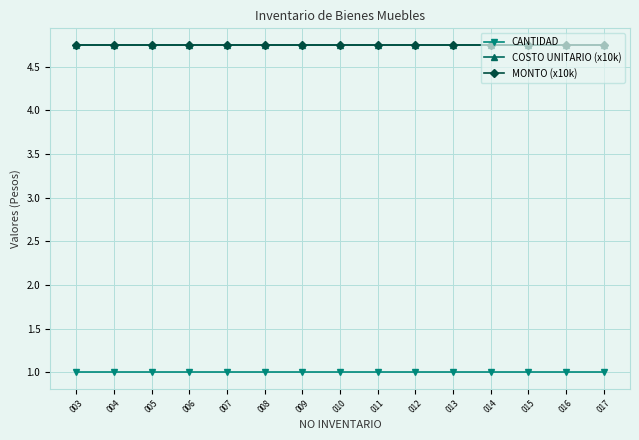

Reading left to right, what are all the values shown in this chart?

CANTIDAD: 1.0	1.0	1.0	1.0	1.0	1.0	1.0	1.0	1.0	1.0	1.0	1.0	1.0	1.0	1.0
COSTO UNITARIO (x10k): 4.8	4.8	4.8	4.8	4.8	4.8	4.8	4.8	4.8	4.8	4.8	4.8	4.8	4.8	4.8
MONTO (x10k): 4.8	4.8	4.8	4.8	4.8	4.8	4.8	4.8	4.8	4.8	4.8	4.8	4.8	4.8	4.8